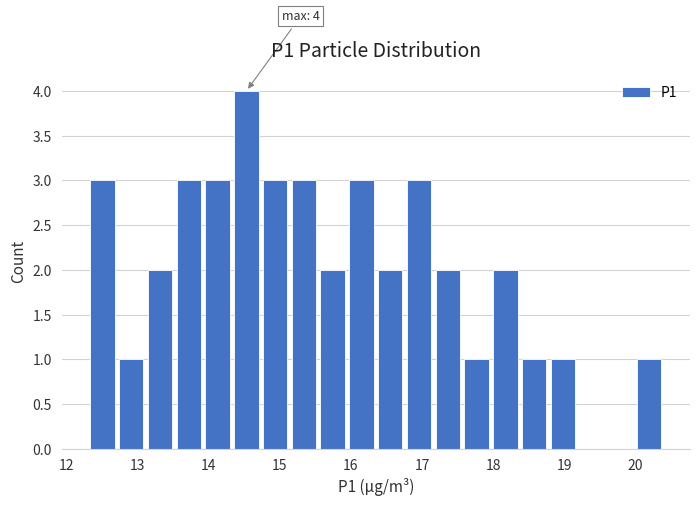

Over which range of the x-axis is the bar tallest?

14.3 to 14.7